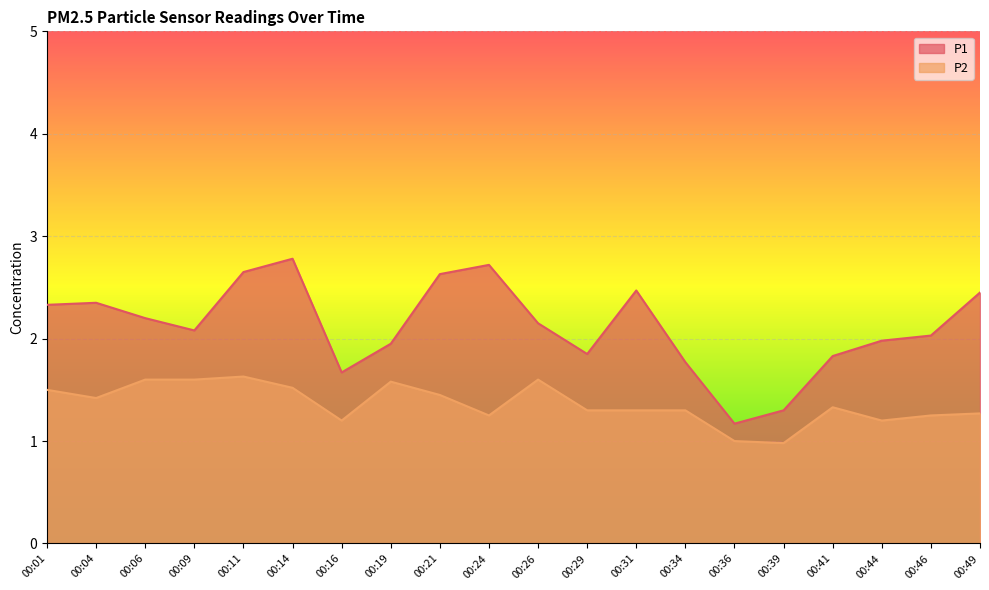

How many values in the P2 series are below 1?

1